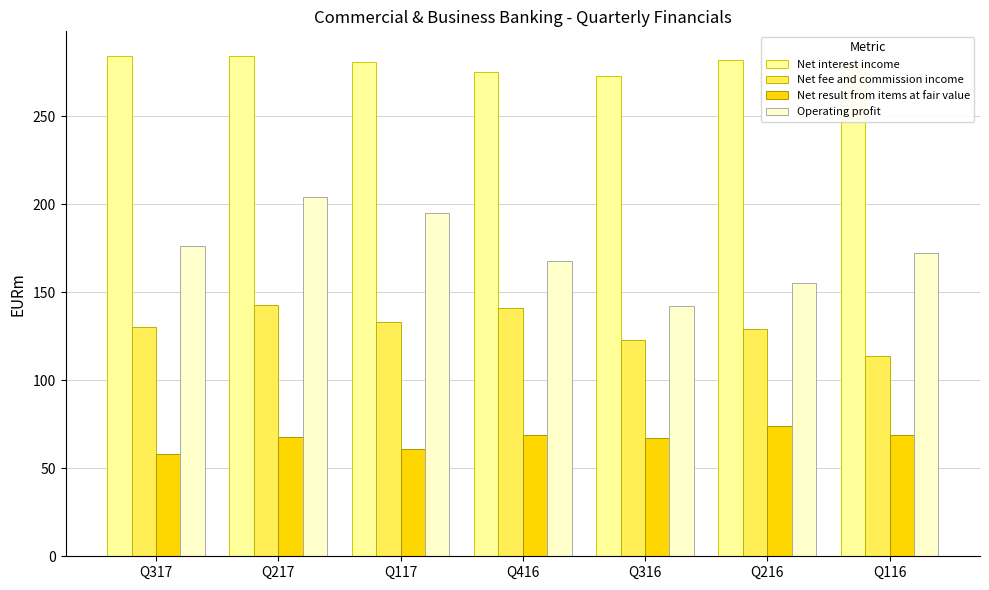

What are all the series names shown in the legend?

Net interest income, Net fee and commission income, Net result from items at fair value, Operating profit